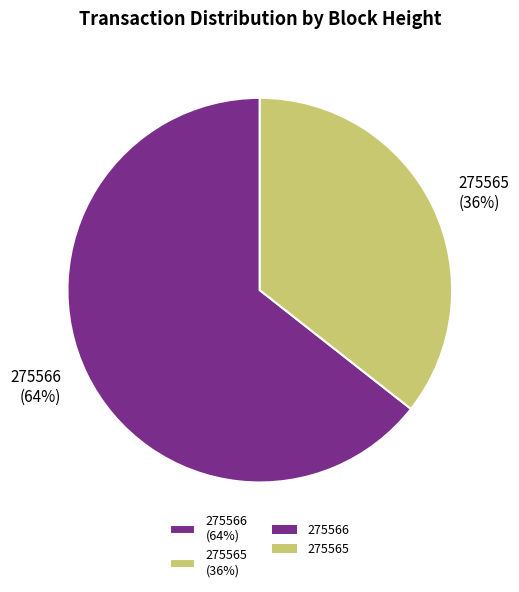

What percentage is the 275565 slice, to the nearest percent?

36%